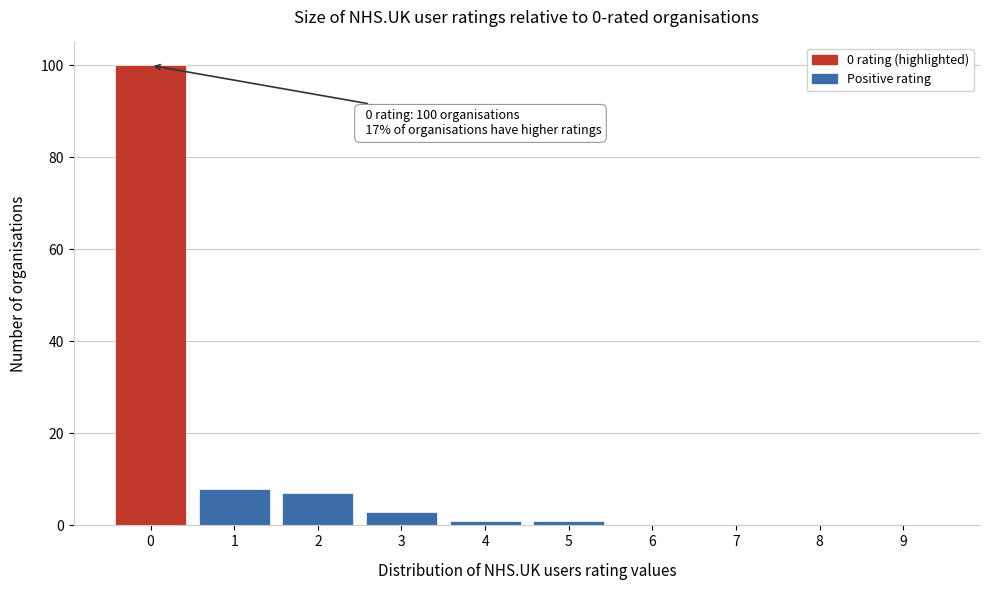

Reading left to right, transcribe all the data shown in this chart.

0=100	1=8	2=7	3=3	4=1	5=1	6=0	7=0	8=0	9=0